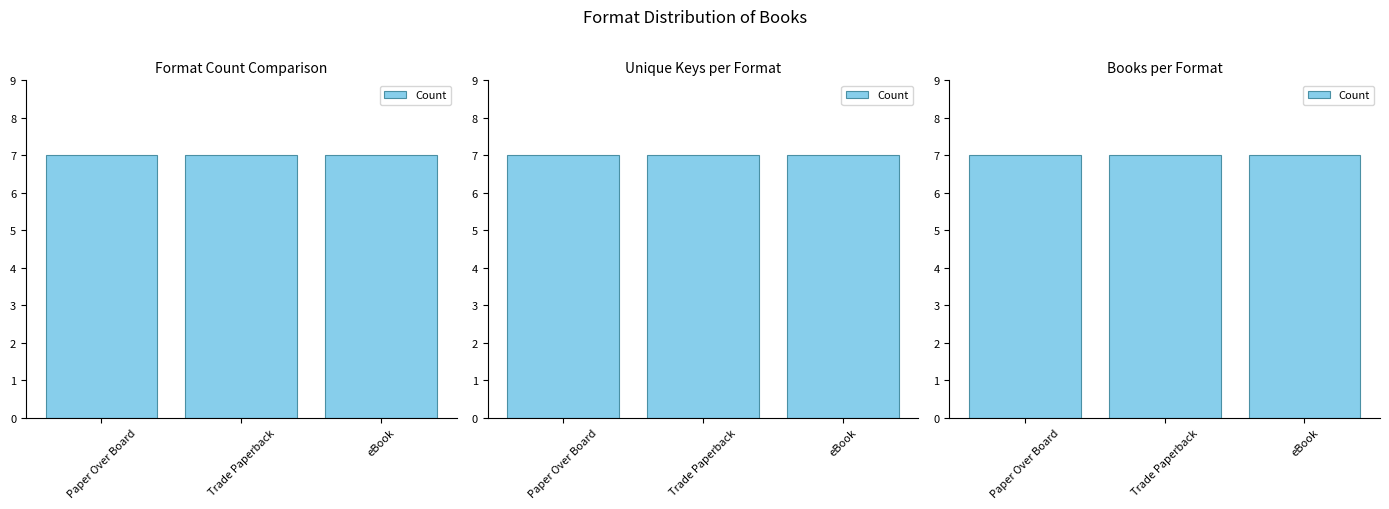

Which label corresponds to the smallest value in the chart?

Paper Over Board